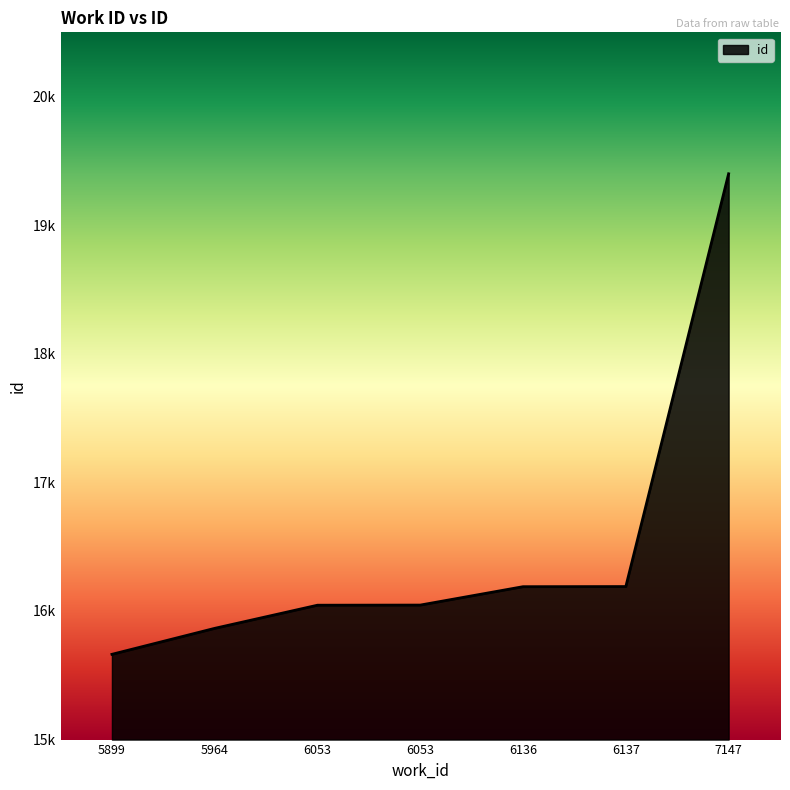

True or false: the data shows 15865 at 5964.

True